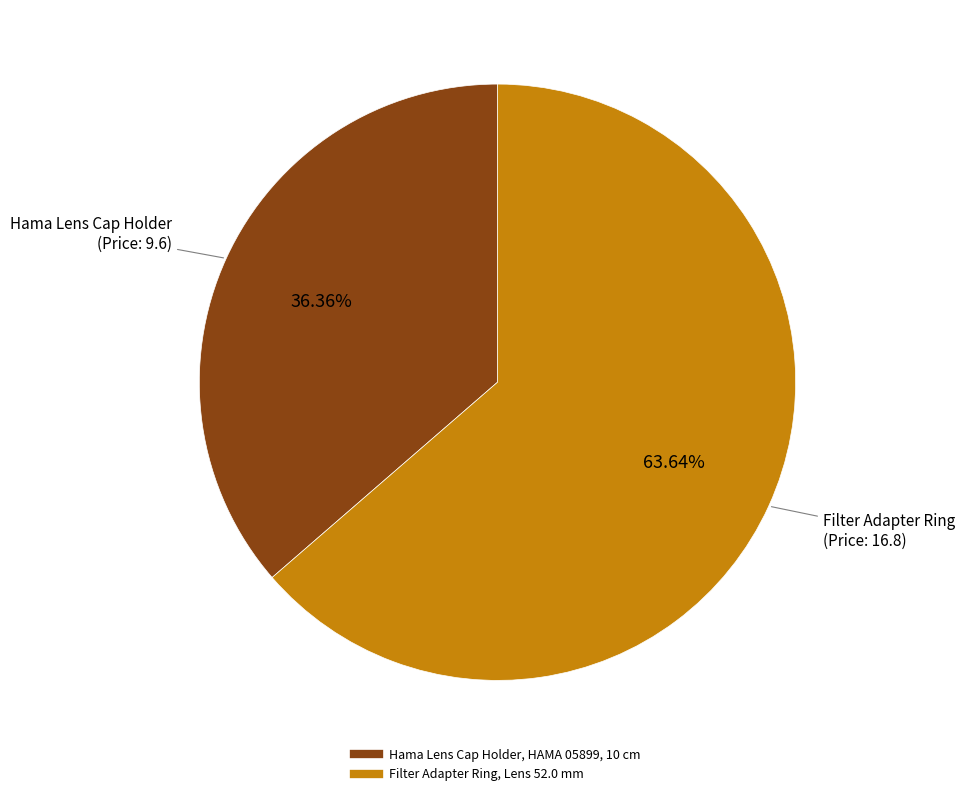

Does any single category account for the majority?

Yes